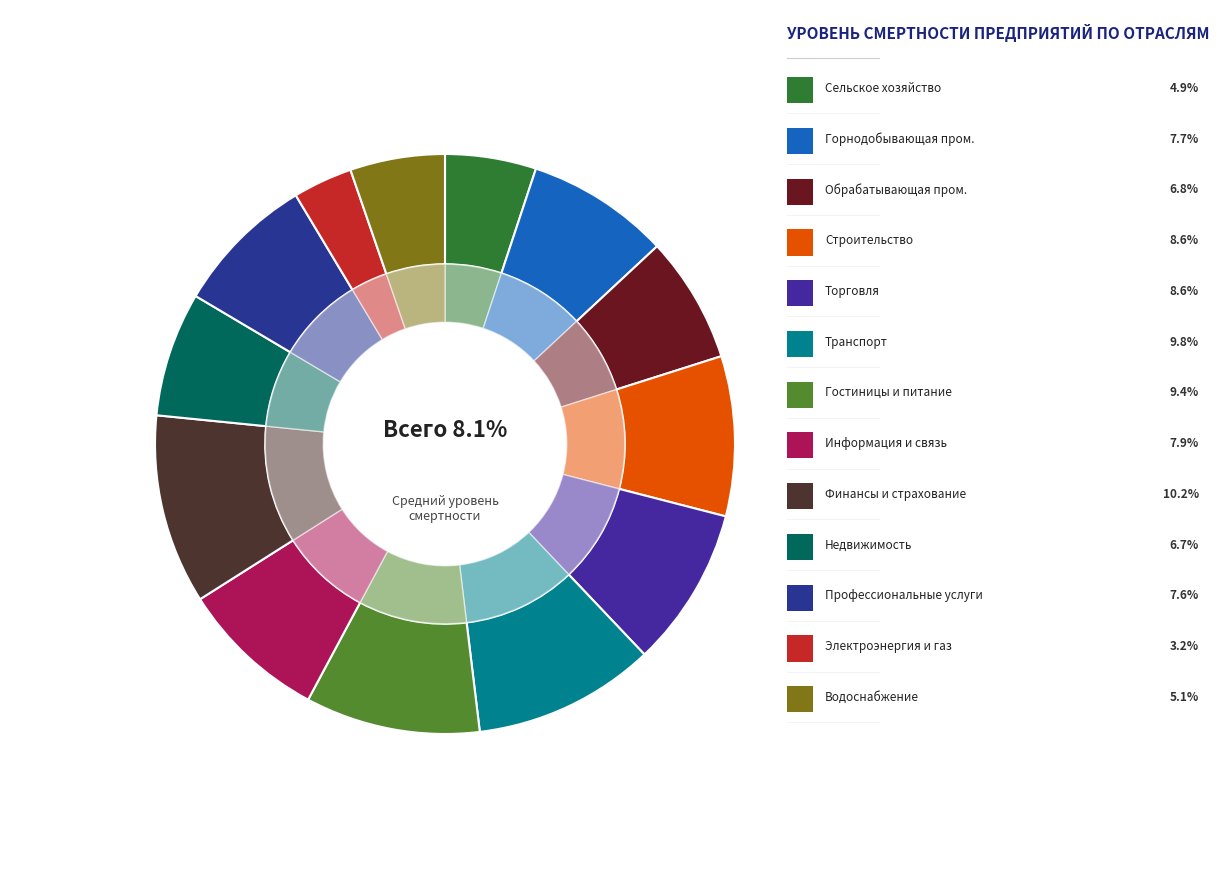

Is there a majority slice in this chart?

No